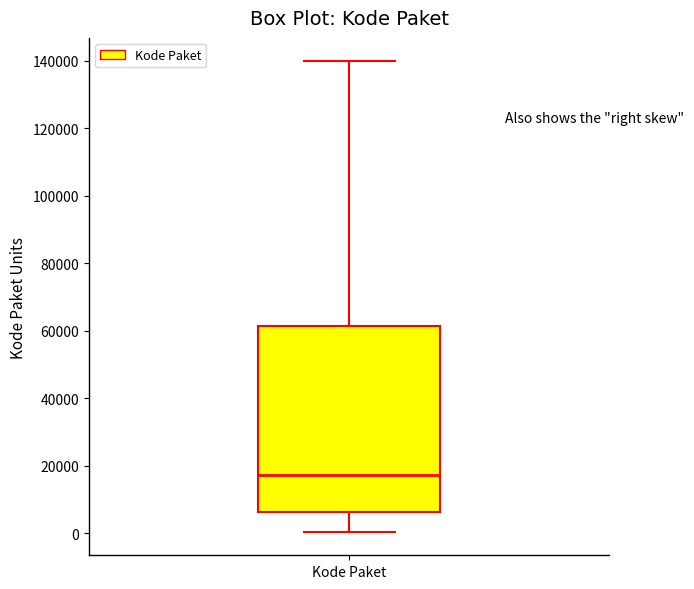

Read this box plot against the y-axis: the position of the median line, the range covered by the box, and the ends of both whiskers. The values are not printed on the chart, so give them approximately, as read against the axis.

median 18000, box 6000 to 62000, whiskers 0 to 140000